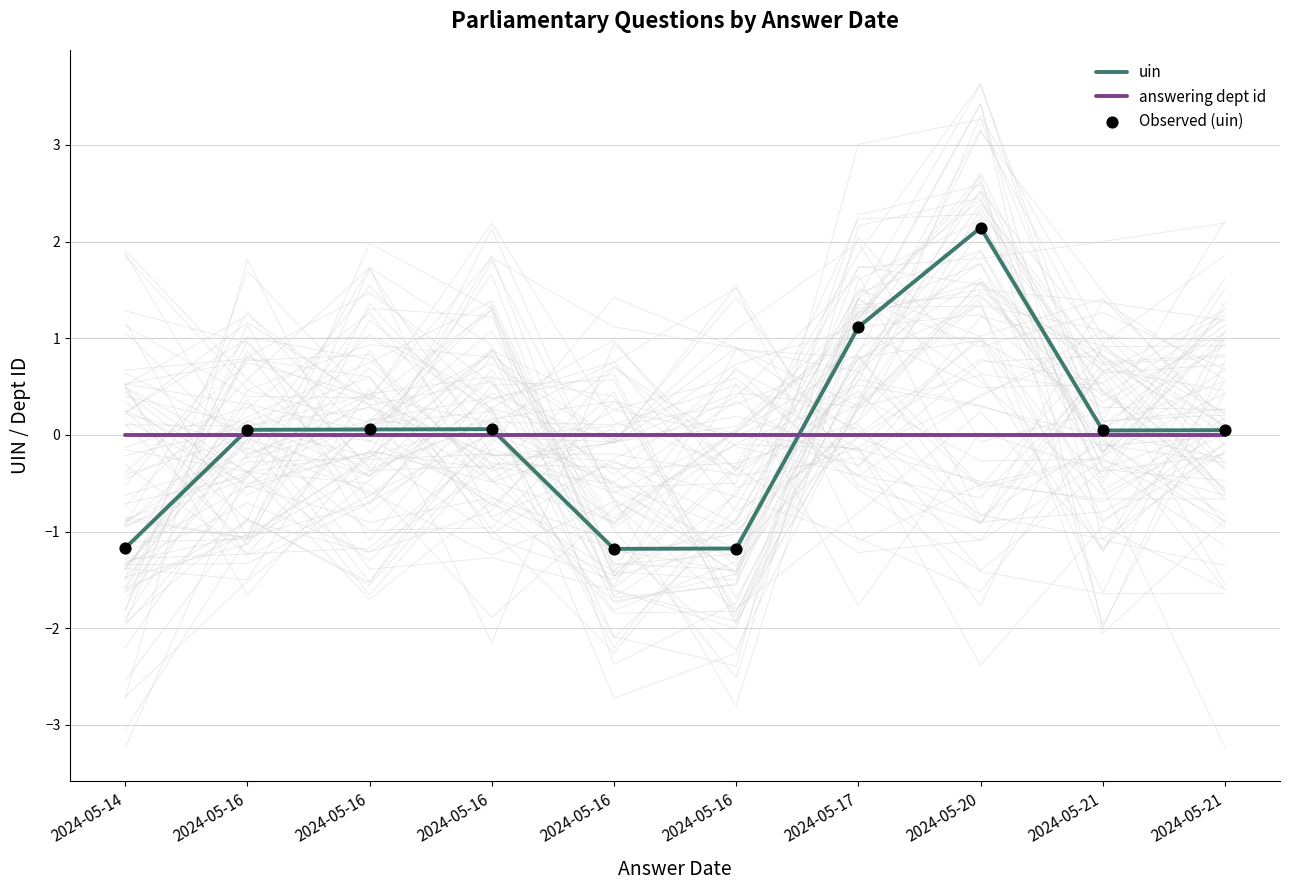

Which series has the largest total across all categories?

uin